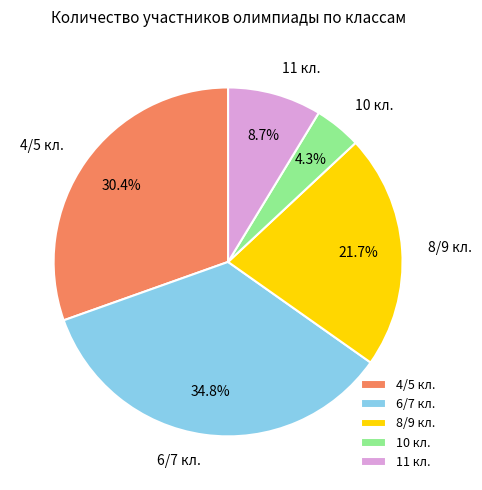

How many slices are in this pie chart?

5